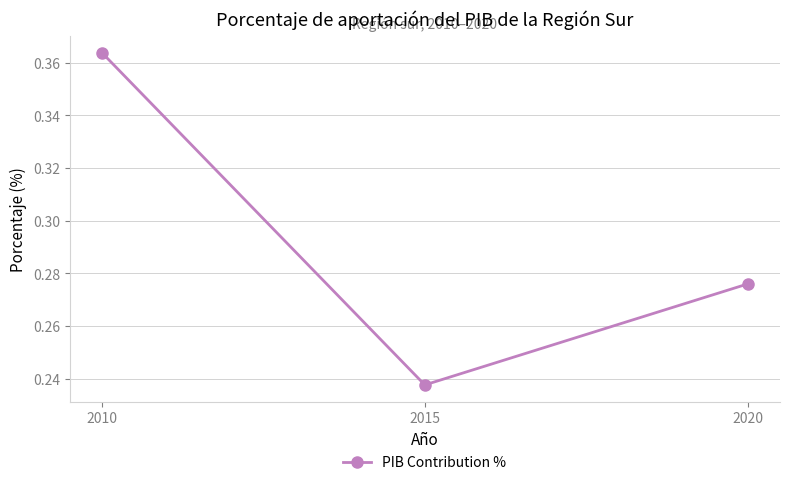

List the labels in order of value, smallest first.

2015, 2020, 2010